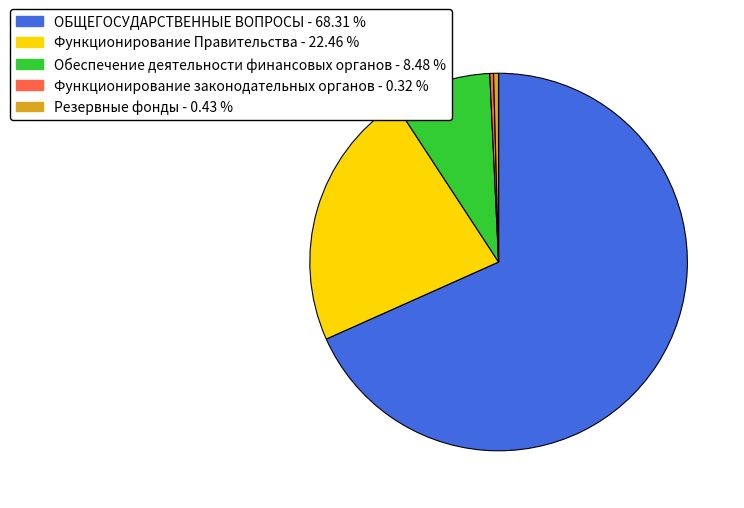

What is the ratio of the value at ОБЩЕГОСУДАРСТВЕННЫЕ ВОПРОСЫ to the value at Функционирование законодательных органов?

214.3